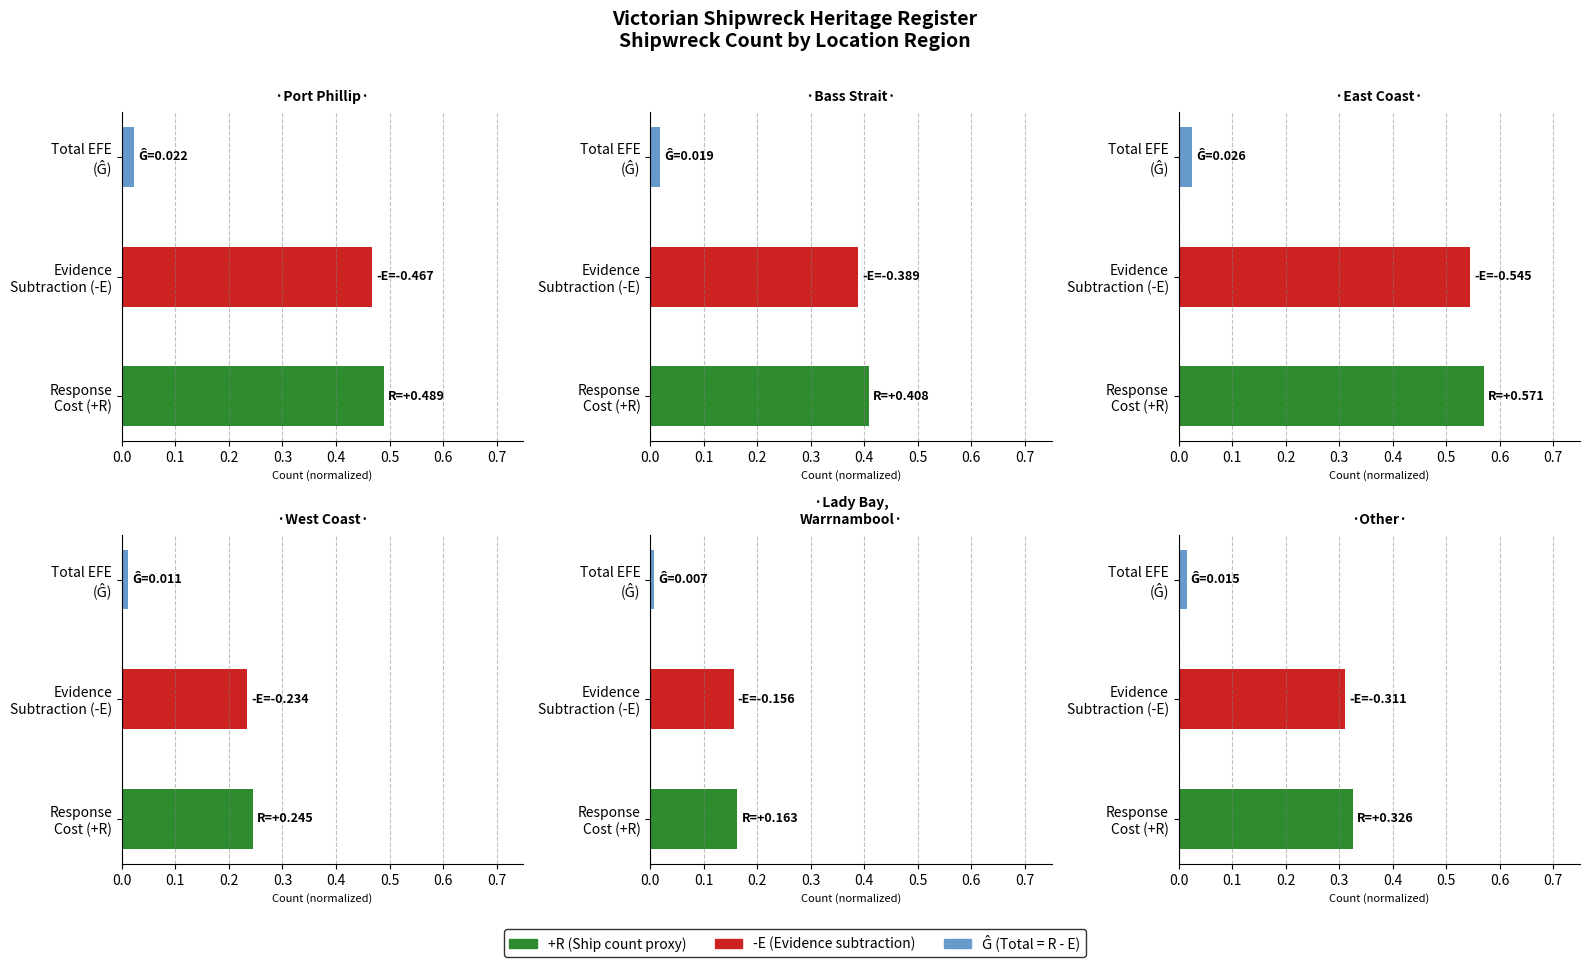

What is the difference between the maximum and minimum values in the Lady Bay,
Warrnambool series?

0.2